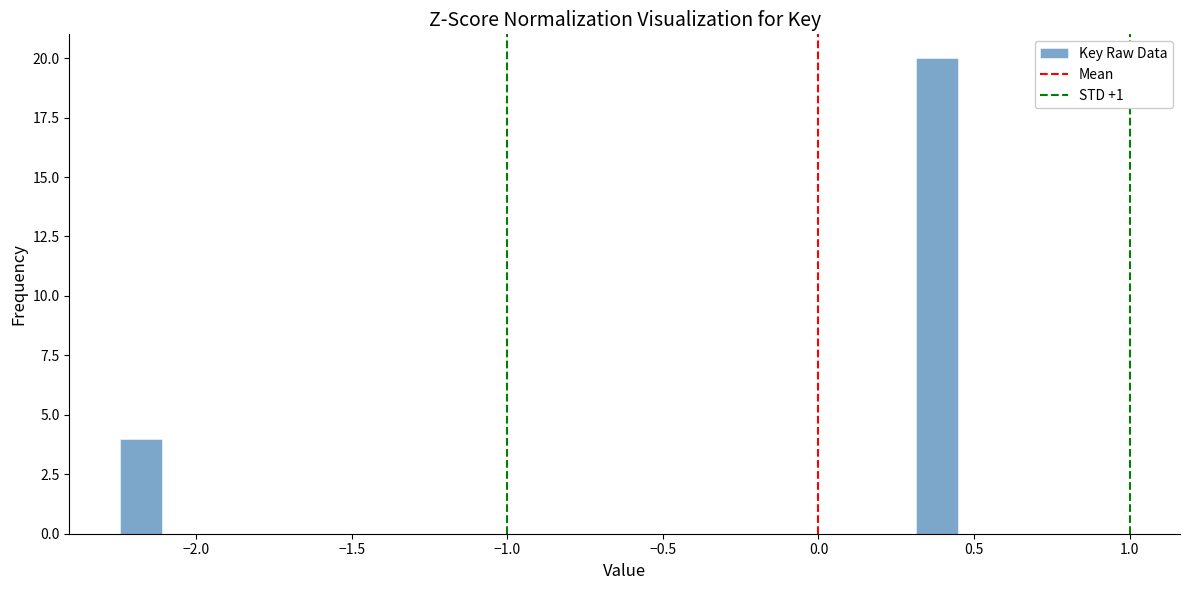

Read against the x-axis, roughly where is the centre of the tallest bar?

0.40